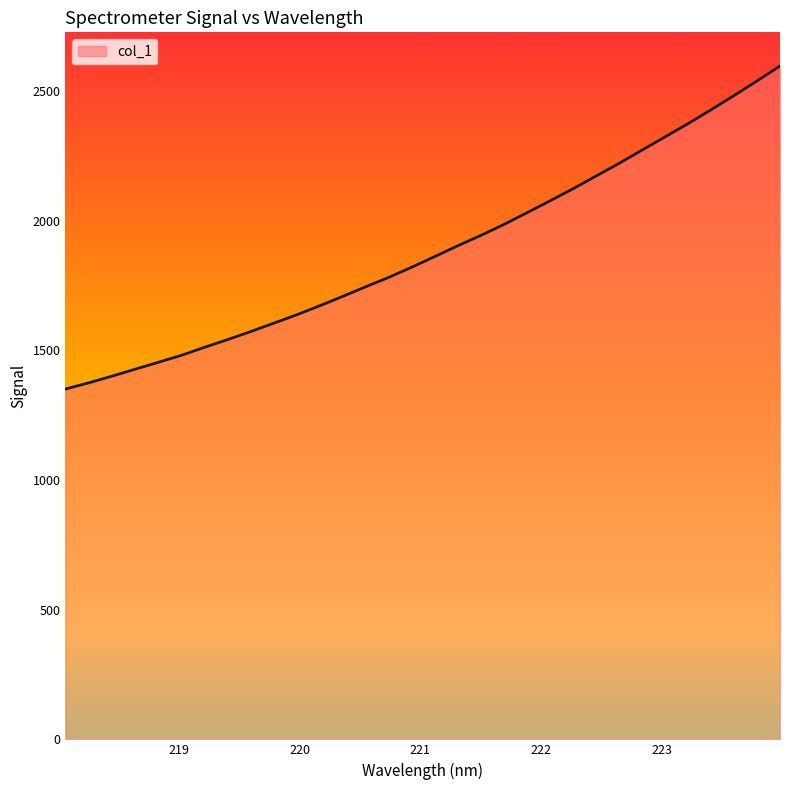

How many lines are shown in the chart?

1